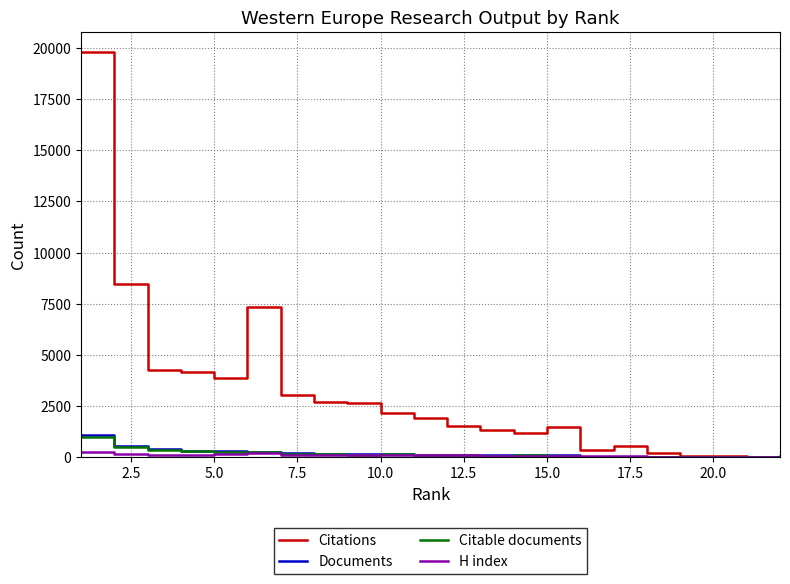

Which series has the largest total across all categories?

Citations